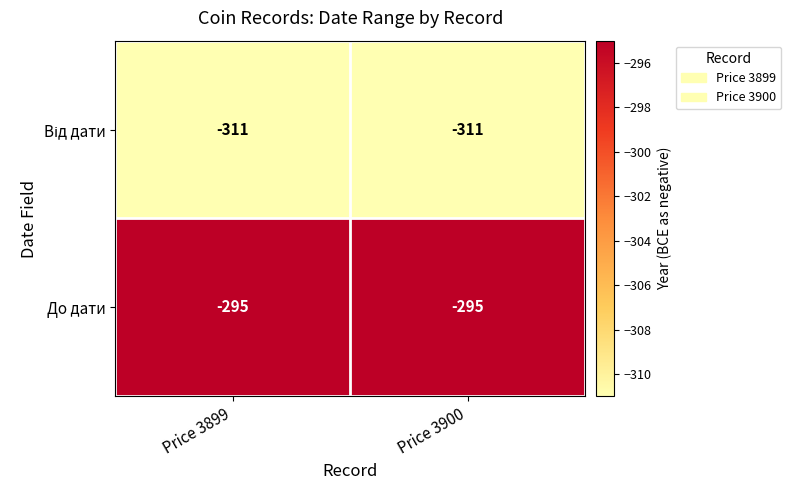

Where is До дати nearest to the value -295?

Price 3899